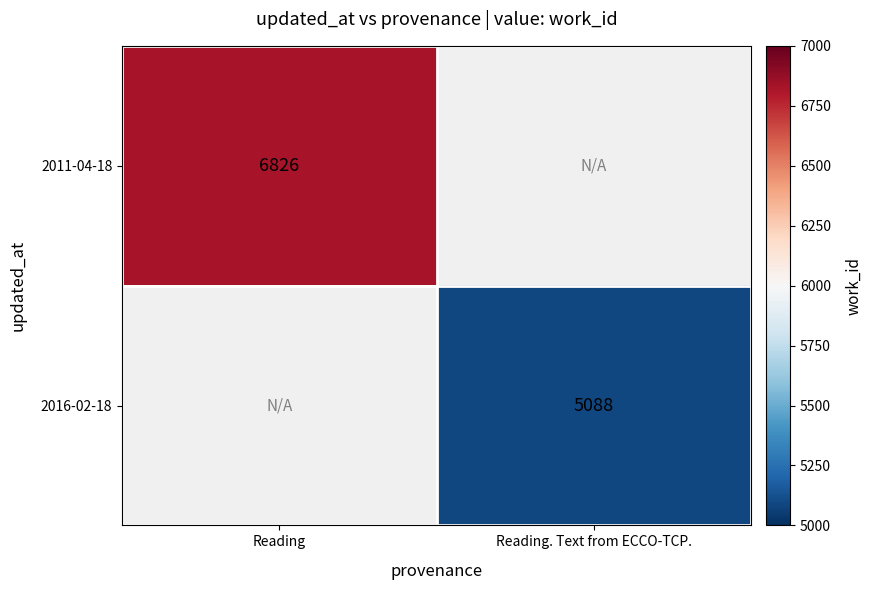

The value of 2016-02-18 at Reading. Text from ECCO-TCP. is 5088. True or false?

True